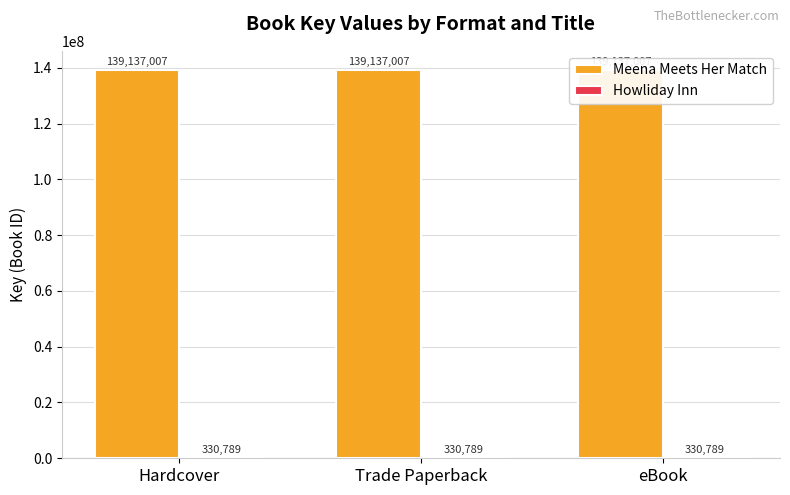

At which label does Howliday Inn reach its peak?

Hardcover